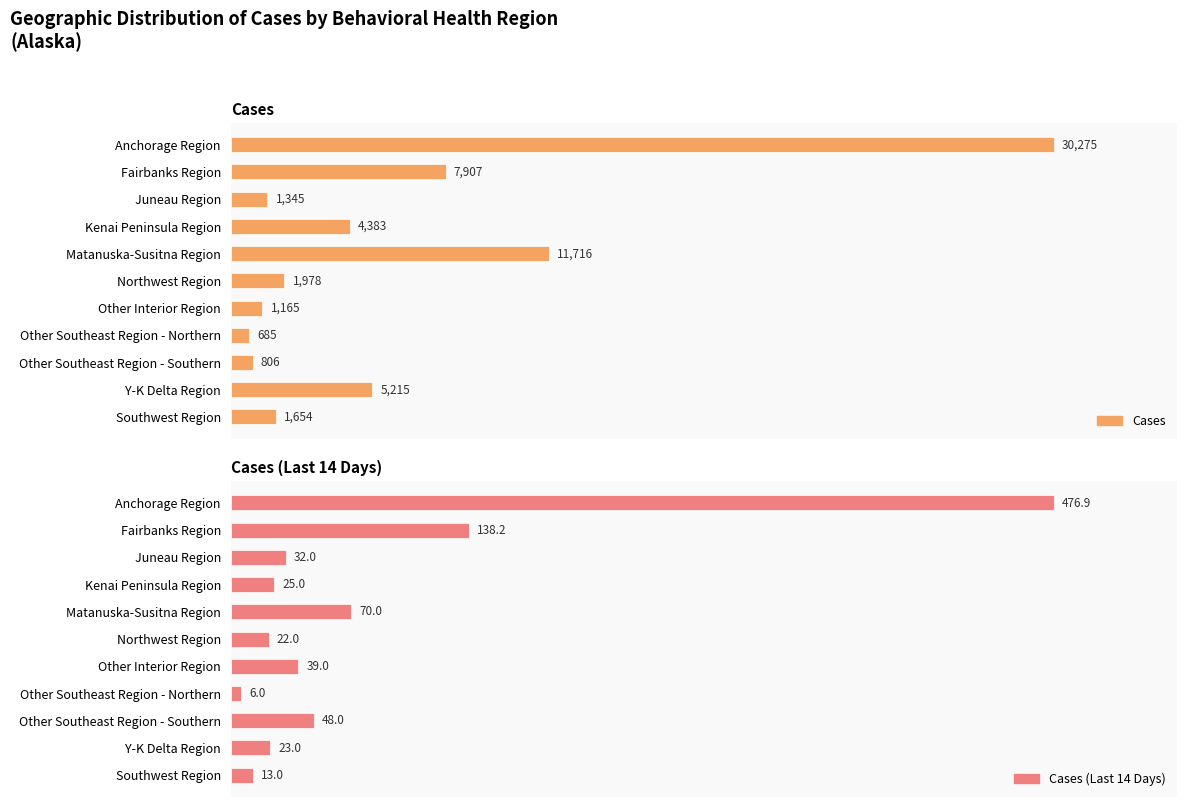

Reading left to right, extract all data points from this chart.

Cases: 30275.0	7907.0	1345.0	4383.0	11716.0	1978.0	1165.0	685.0	806.0	5215.0	1654.0
Cases (Last 14 Days): 476.9	138.2	32.0	25.0	70.0	22.0	39.0	6.0	48.0	23.0	13.0